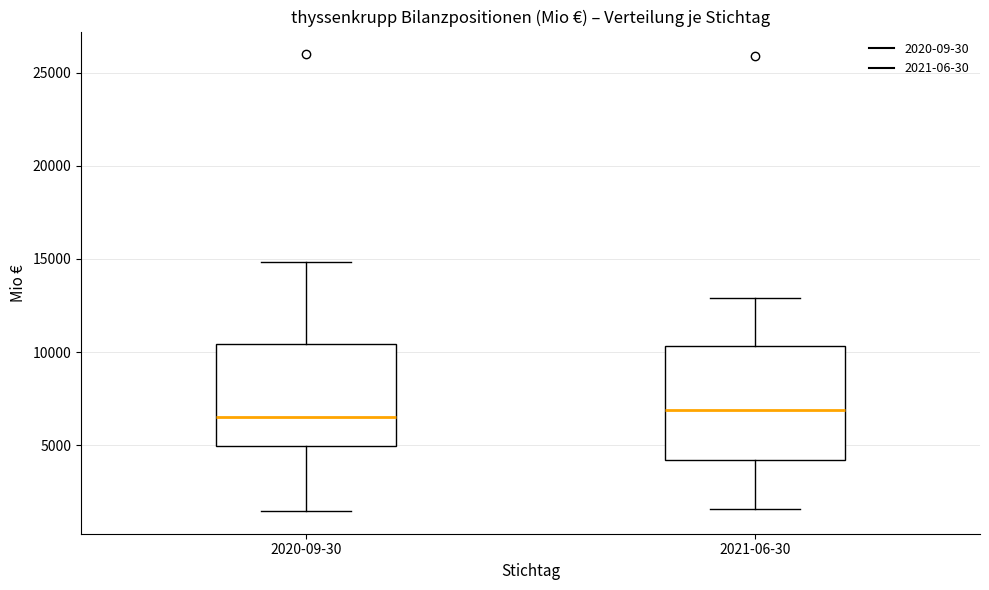

Reading left to right, transcribe this box plot: for each box, give where its median line is, the range the box spans, and where its two whiskers end, as read against the y-axis. The values are not printed on the chart, so give them approximately, as read against the axis.

2020-09-30: median 6500, box 5000 to 10500, whiskers 1500 to 15000
2021-06-30: median 7000, box 4000 to 10500, whiskers 1500 to 13000